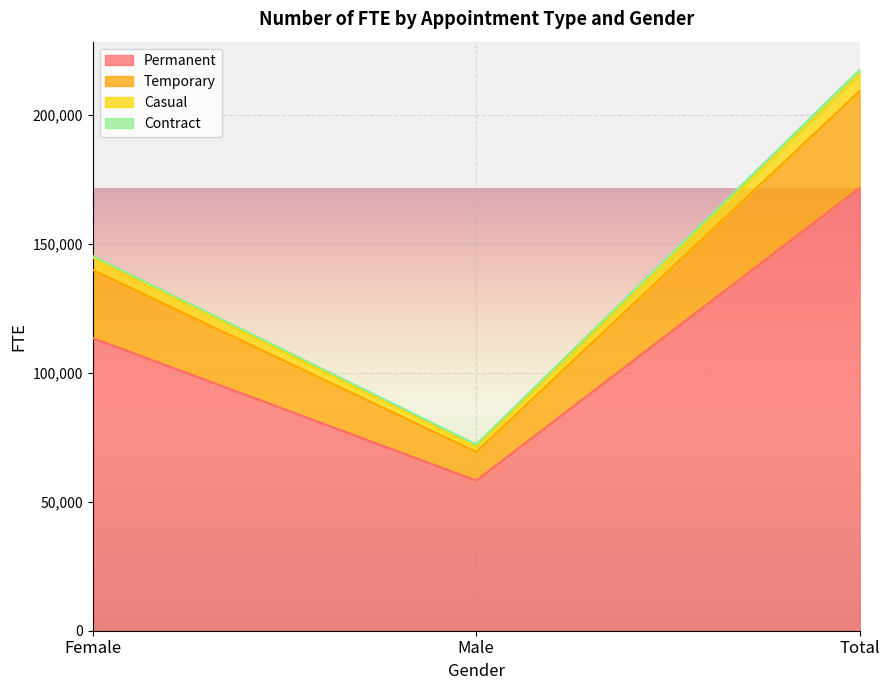

At how many categories does at least one series exceed 96364?

2